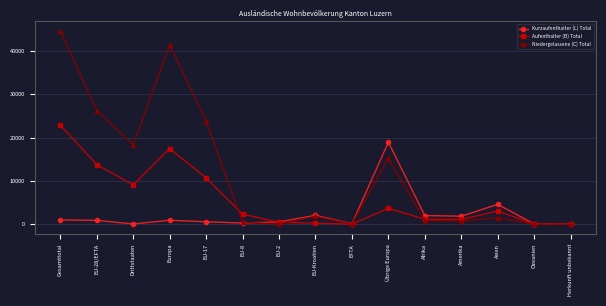

Between Drittstaaten and Übrige Europa, which series saw the biggest shift?

Kurzaufenthalter (L) Total